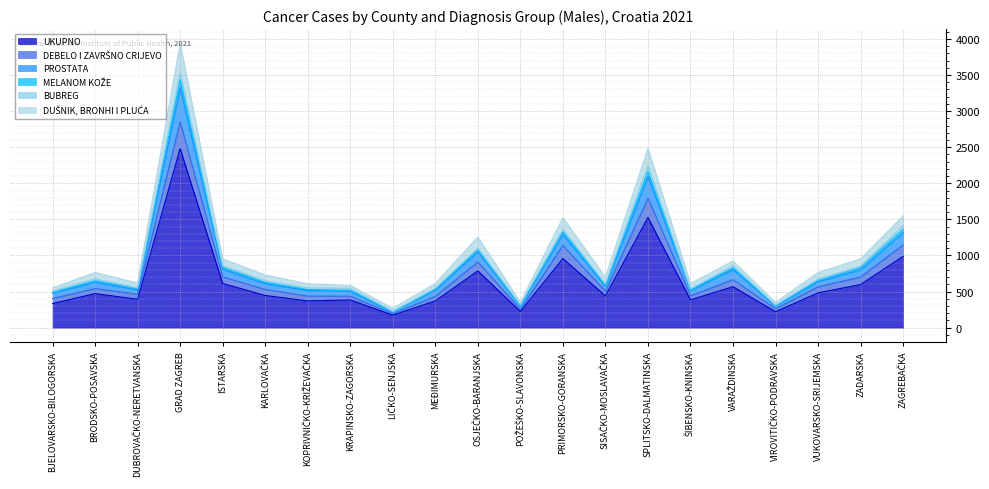

What is the spread (max minus min) of values at ZADARSKA?

356